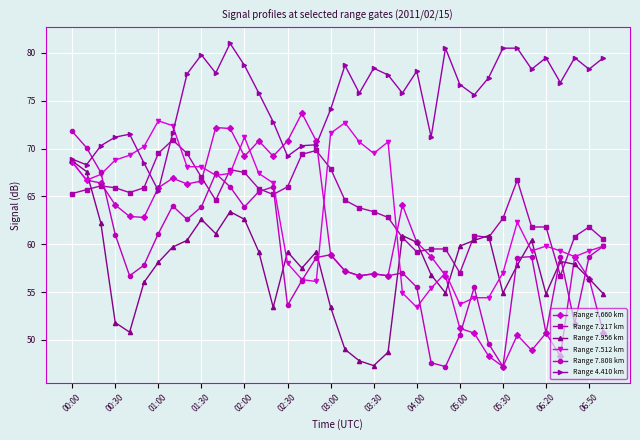

How many series are shown in this chart?

6